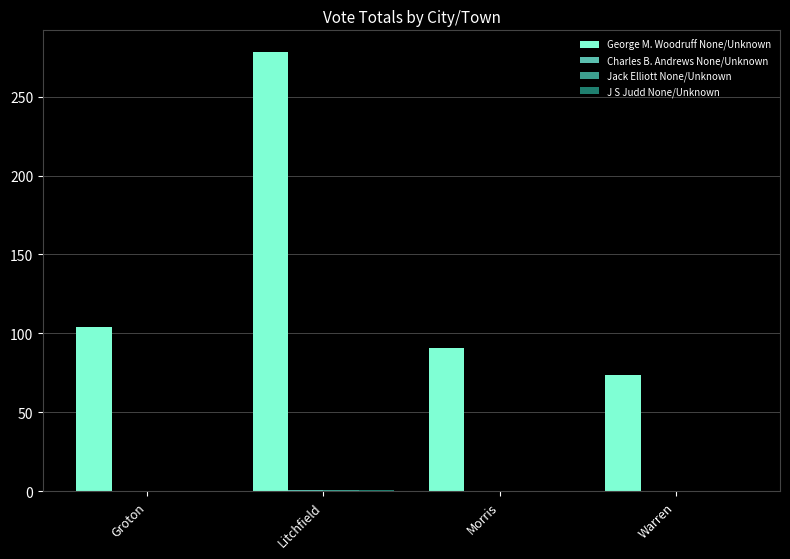

At which category does the chart reach its peak across all series?

Litchfield